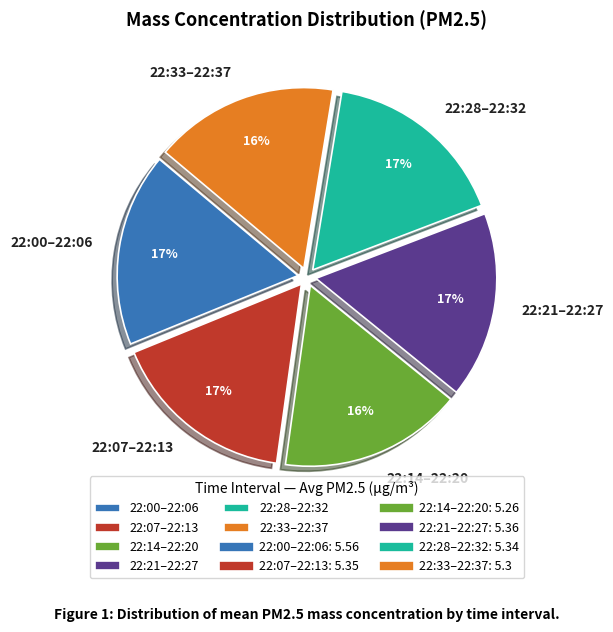

Is the sum of 22:33–22:37 and 22:00–22:06 greater than half?

No